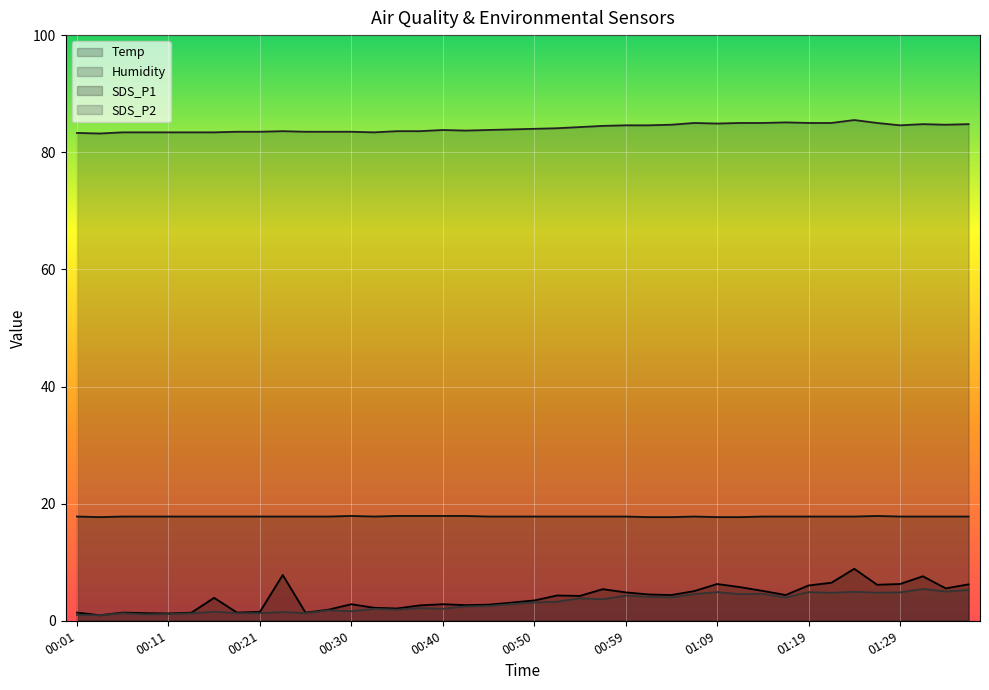

How many data points does each series have?

40